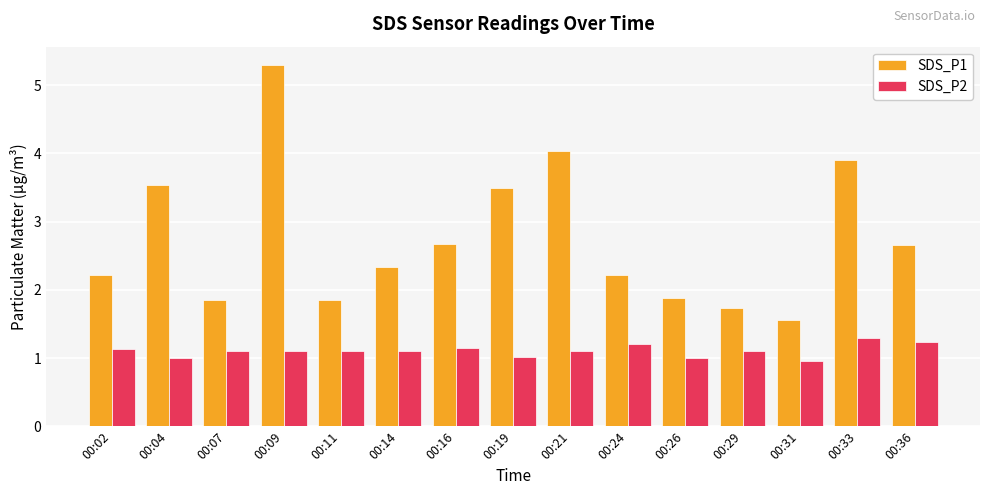

Which series changed the most between 00:07 and 00:31?

SDS_P1